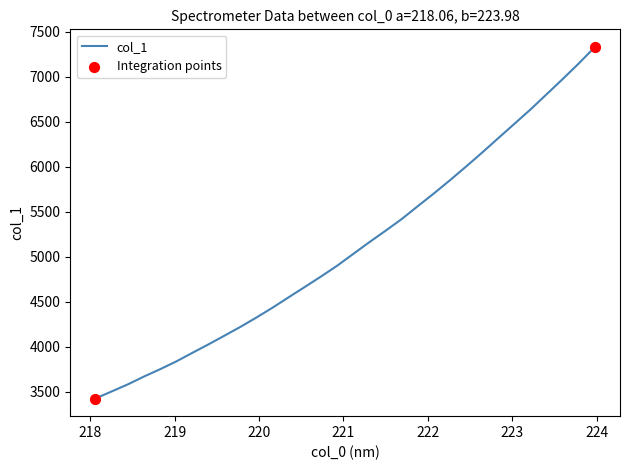

What is the greatest value displayed?

7329.5